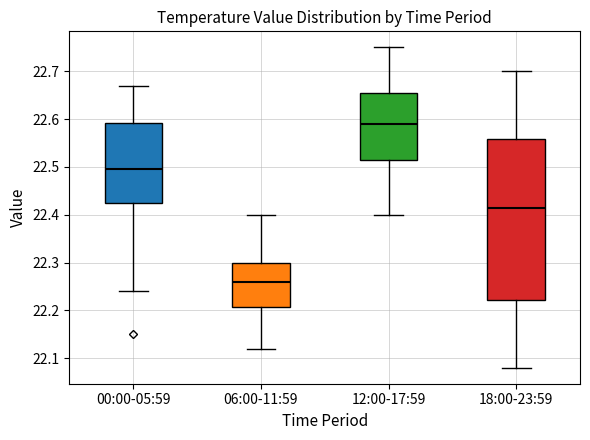

Where is the lower edge of the box for 06:00-11:59 on the y-axis? The values are not printed on the chart, so give them approximately, as read against the axis.

22.21